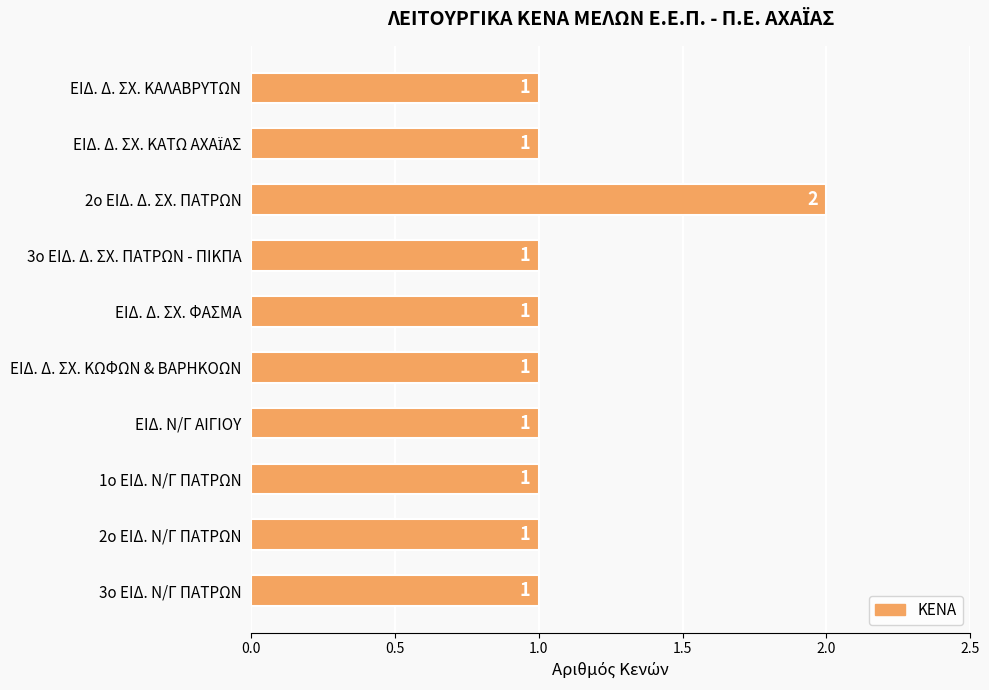

Approximately how many times larger is the value at 1ο ΕΙΔ. Ν/Γ ΠΑΤΡΩΝ compared to 2ο ΕΙΔ. Δ. ΣΧ. ΠΑΤΡΩΝ?

0.5